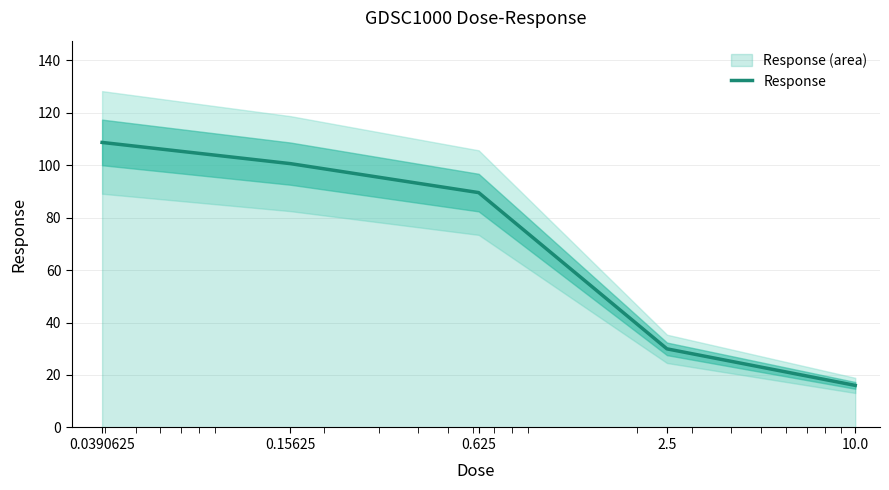

What is the value of the 2nd point from the left?

100.6